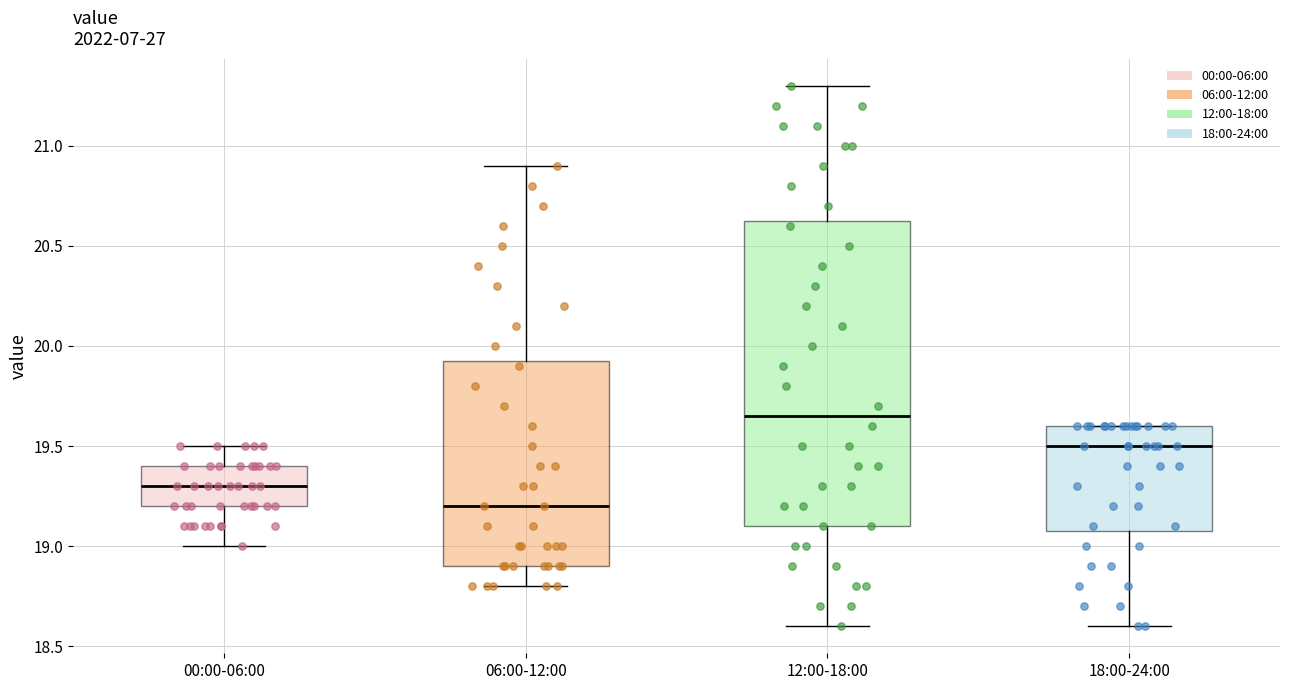

Comparing the boxes themselves (not the whiskers), which one is the tallest?

12:00-18:00